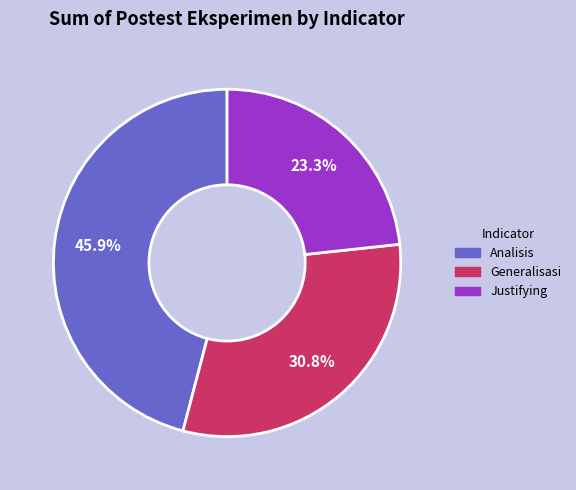

Count the number of slices in the pie.

3